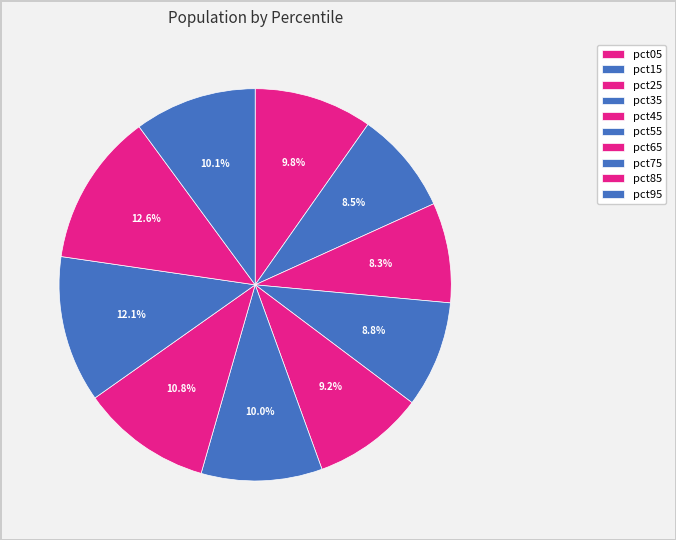

What percentage is the pct55 slice, to the nearest percent?

10%